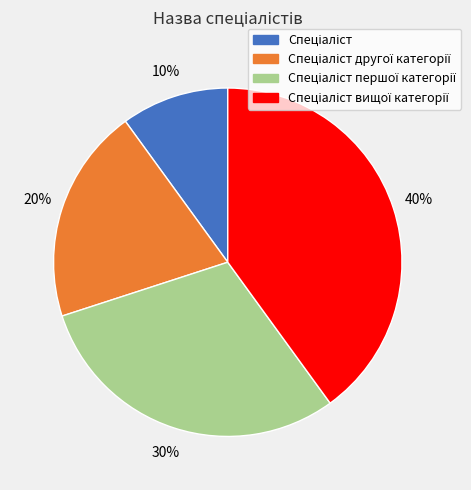

Is there a majority slice in this chart?

No